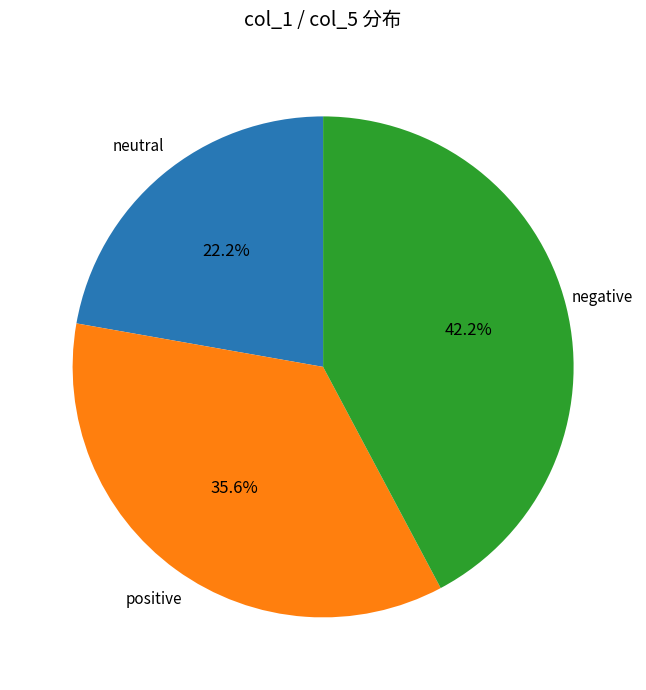

Does neutral represent more than half of the total?

No